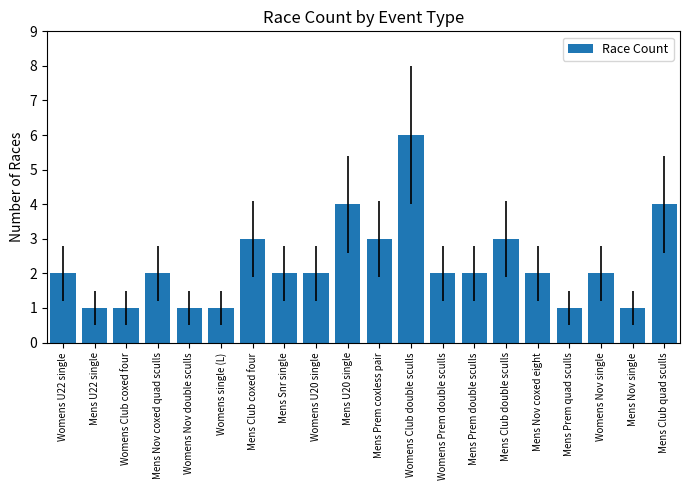

What is the label of the 10th bar from the right?

Mens Prem coxless pair